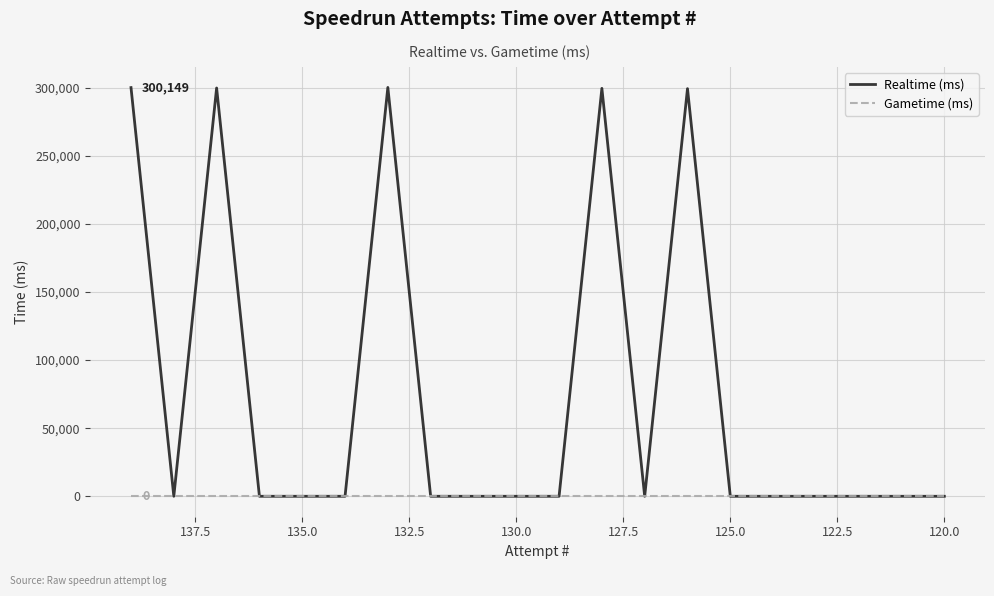

What is the greatest value displayed?

300266